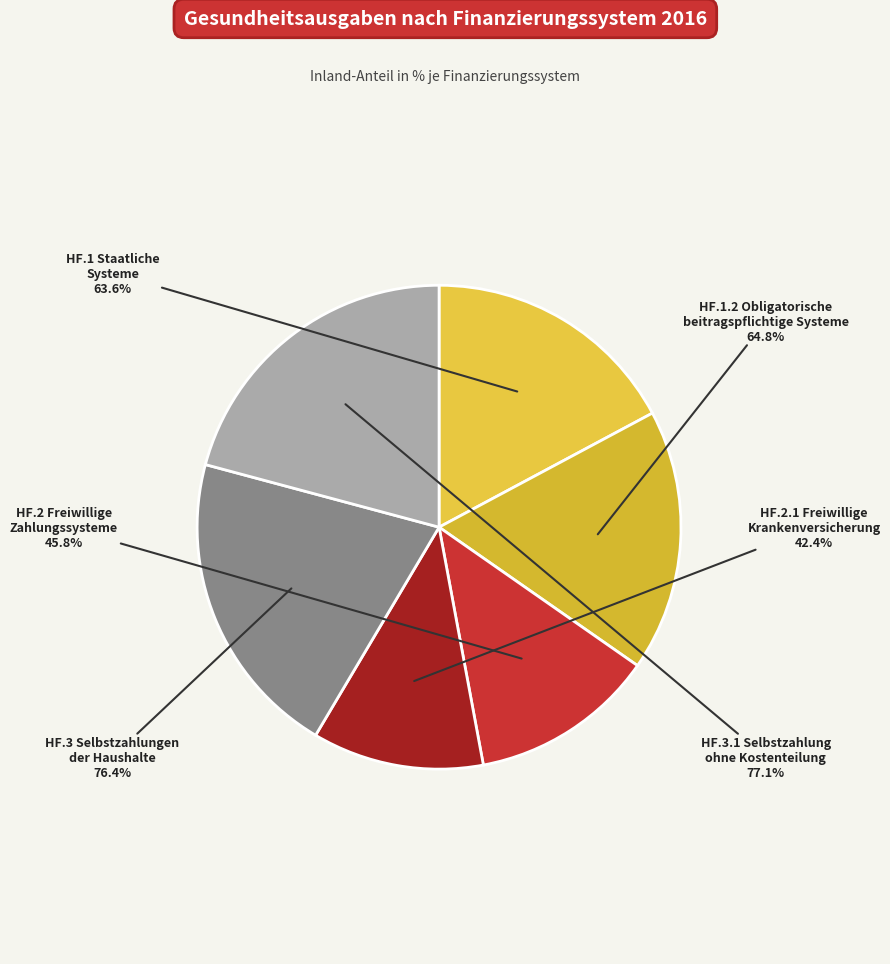

Which category has the biggest portion of the pie?

HF.3.1 Selbstzahlung ohne Kostenteilung